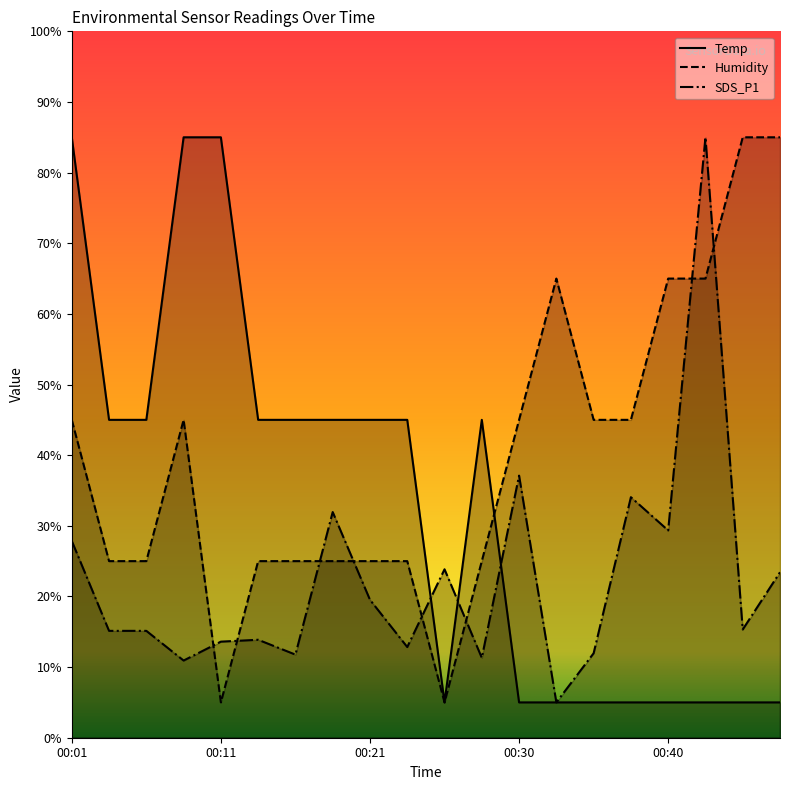

Is it true that Humidity equals 85.0 at 00:47?

True